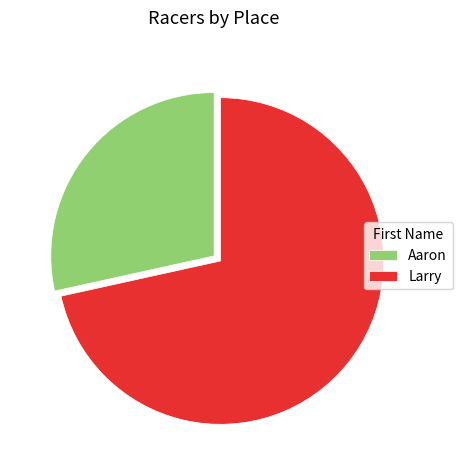

Do Aaron and Larry together represent more than half of the pie?

Yes